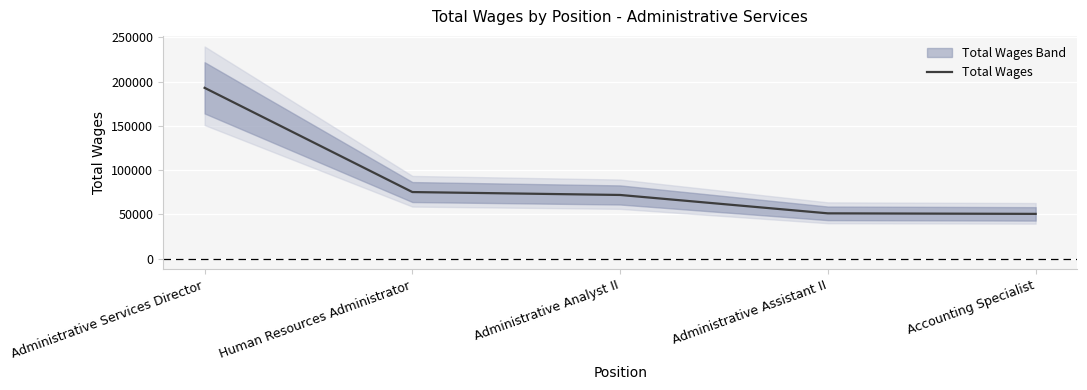

What position from the right is Accounting Specialist?

1